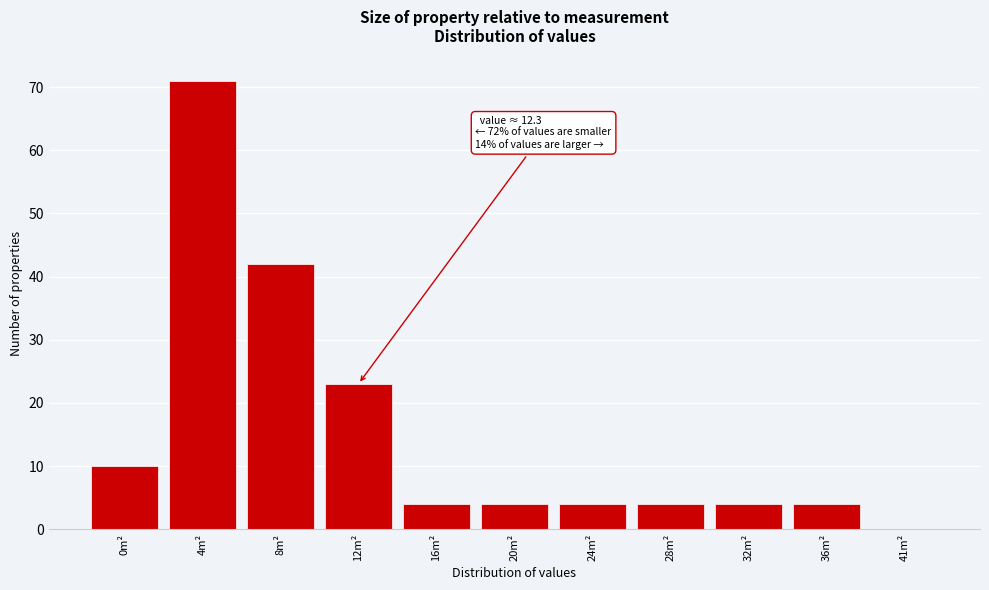

Reading left to right, what are all the values shown in this chart?

0m²=10	4m²=71	8m²=42	12m²=23	16m²=4	20m²=4	24m²=4	28m²=4	32m²=4	36m²=4	41m²=0